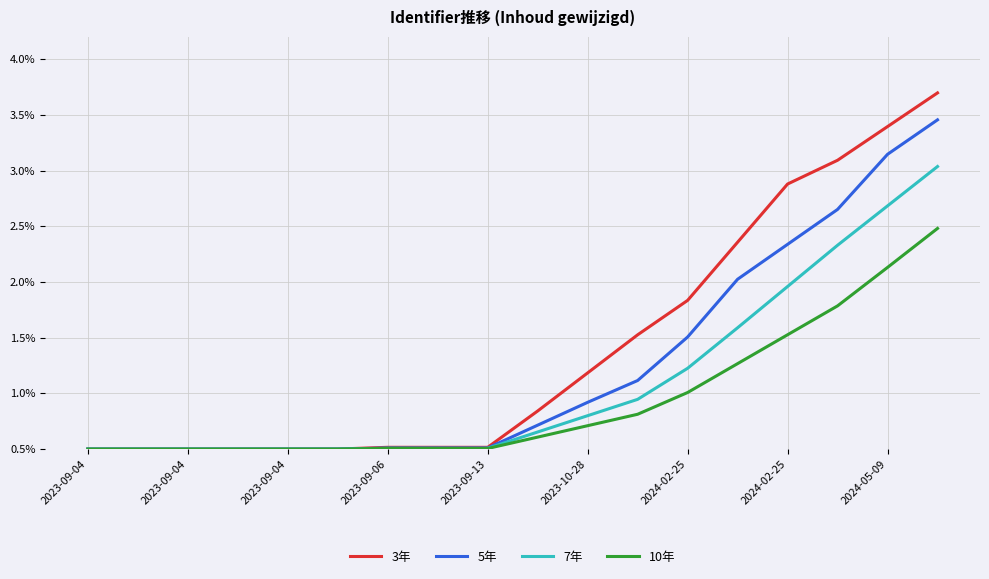

Which series has the largest range (max minus min)?

3年